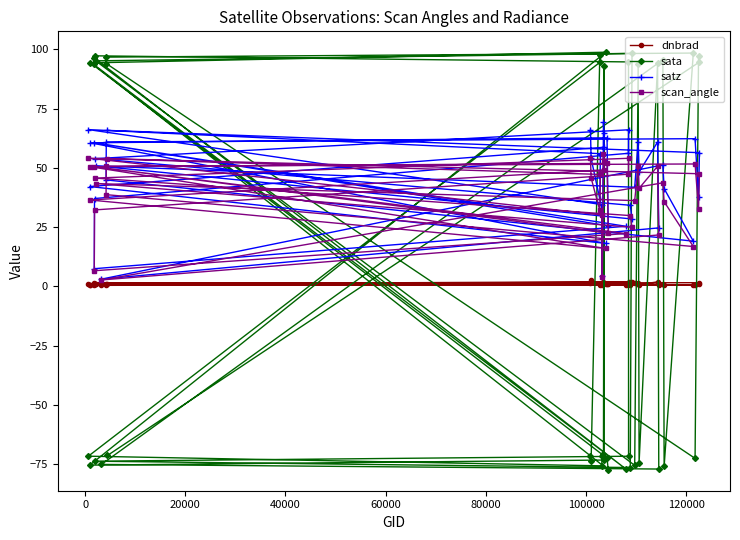

Which series has the largest total across all categories?

satz